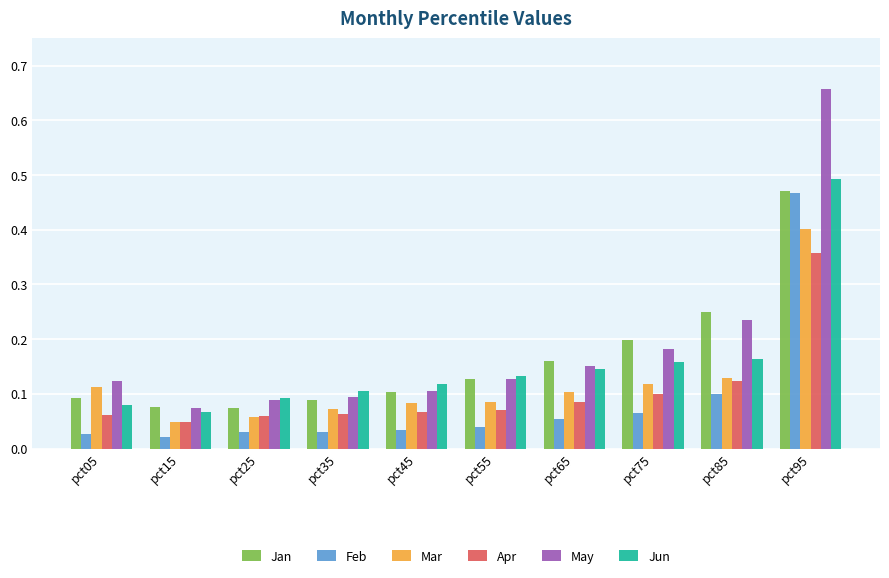

True or false: Mar has a value of 0.1 at pct75.

True